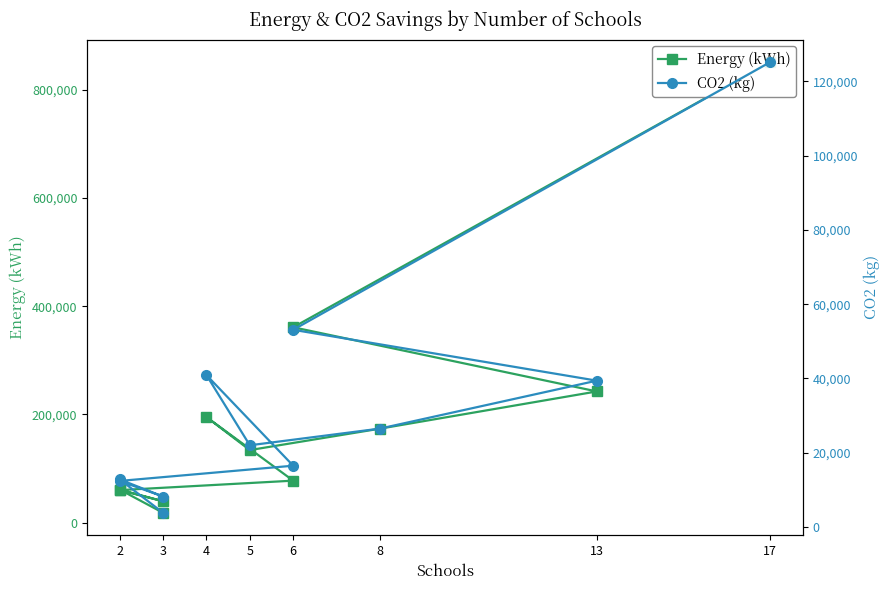

True or false: CO2 (kg) and Energy (kWh) cross at least once.

False